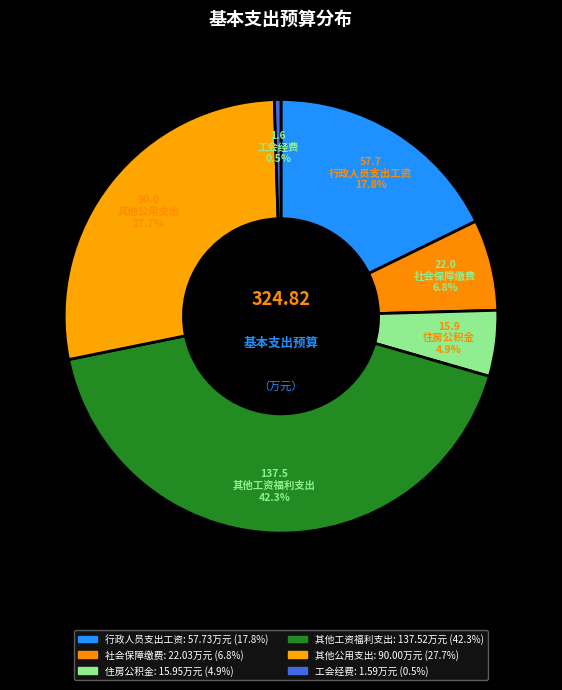

Which category has the smallest portion of the pie?

工会经费